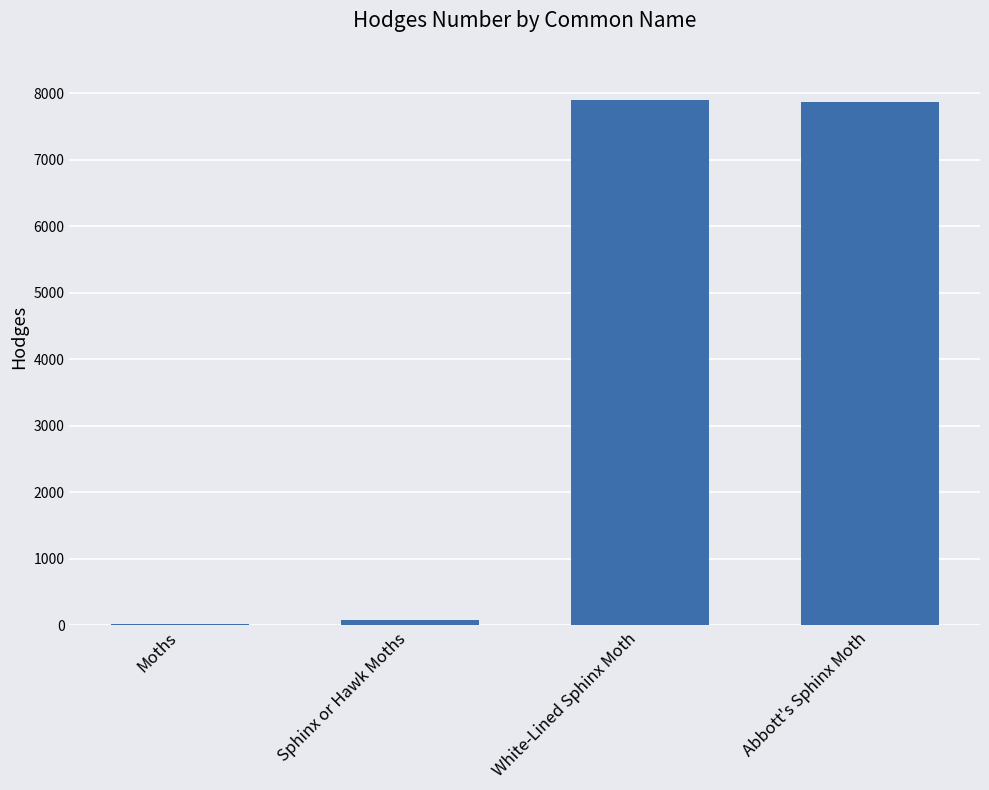

What is the sum of the values at Sphinx or Hawk Moths and White-Lined Sphinx Moth?

7983.4